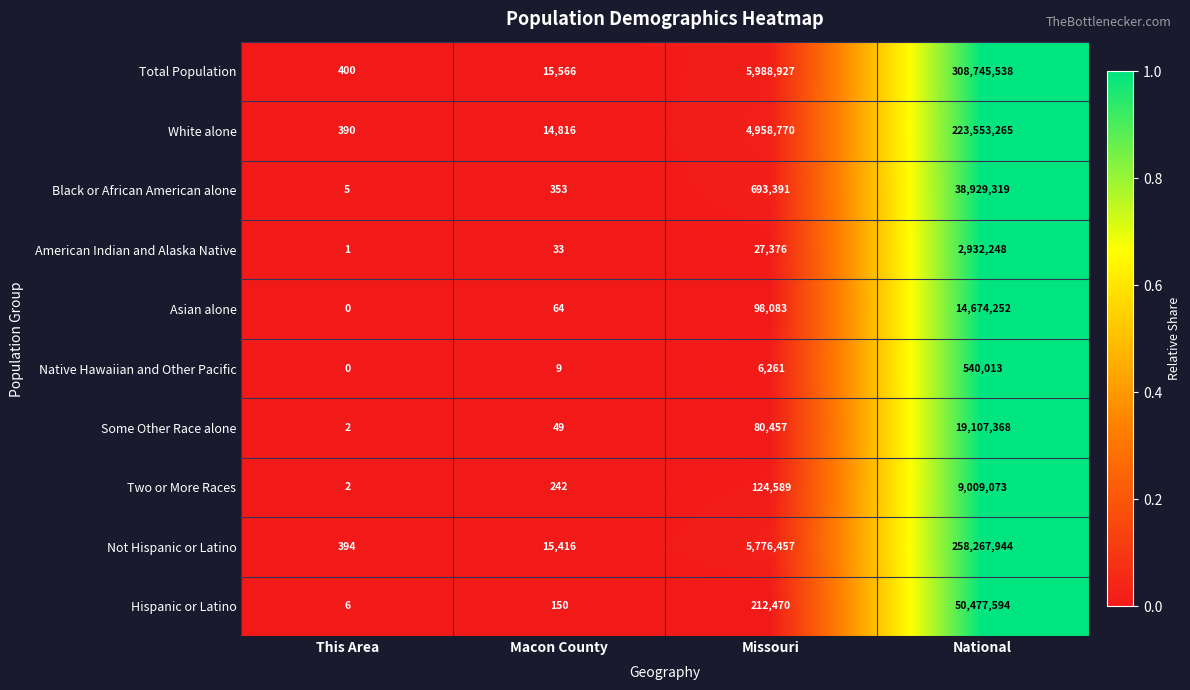

The White alone series shows 390 at This Area. True or false?

True